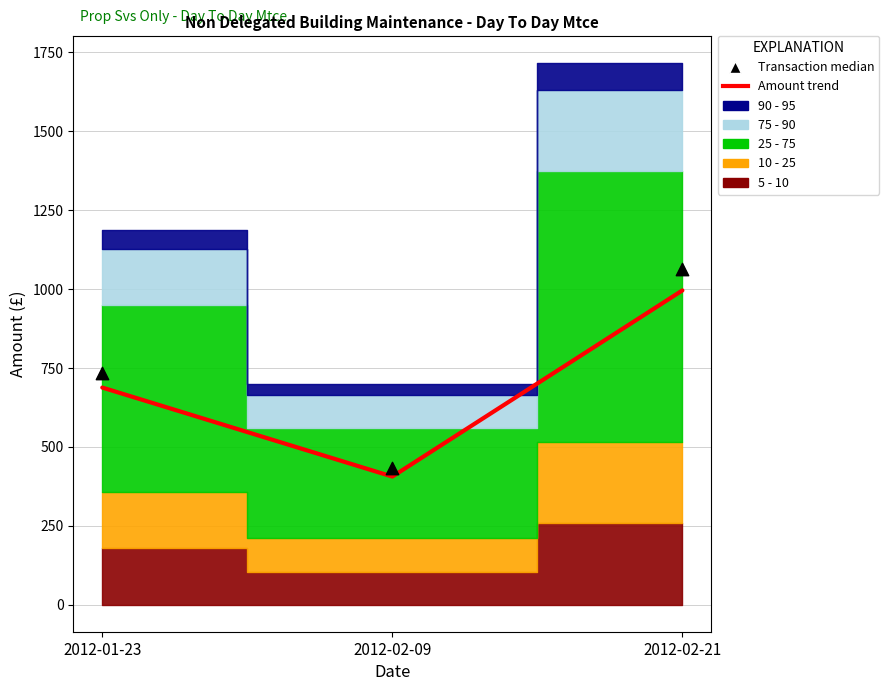

Is the value of Transaction median at 2012-02-09 greater than the value of Amount trend at 2012-01-23?

No